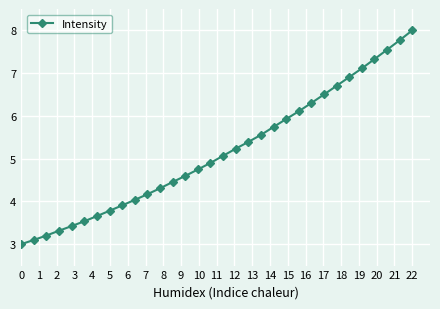

What is the difference between the maximum and second lowest values?

4.9